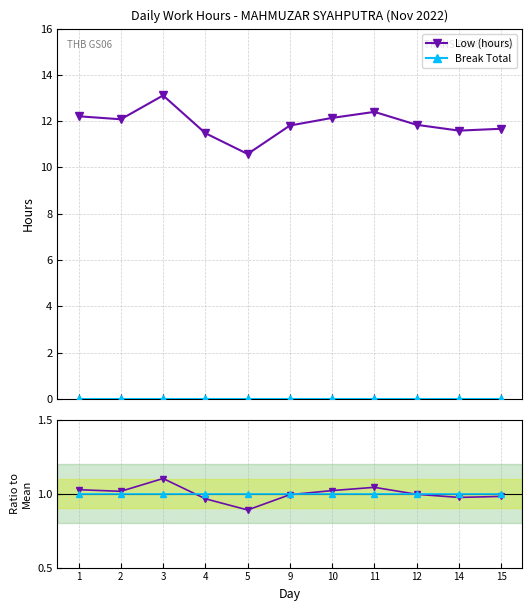

How many intersections are there between Low / Mean and Break ratio?

3